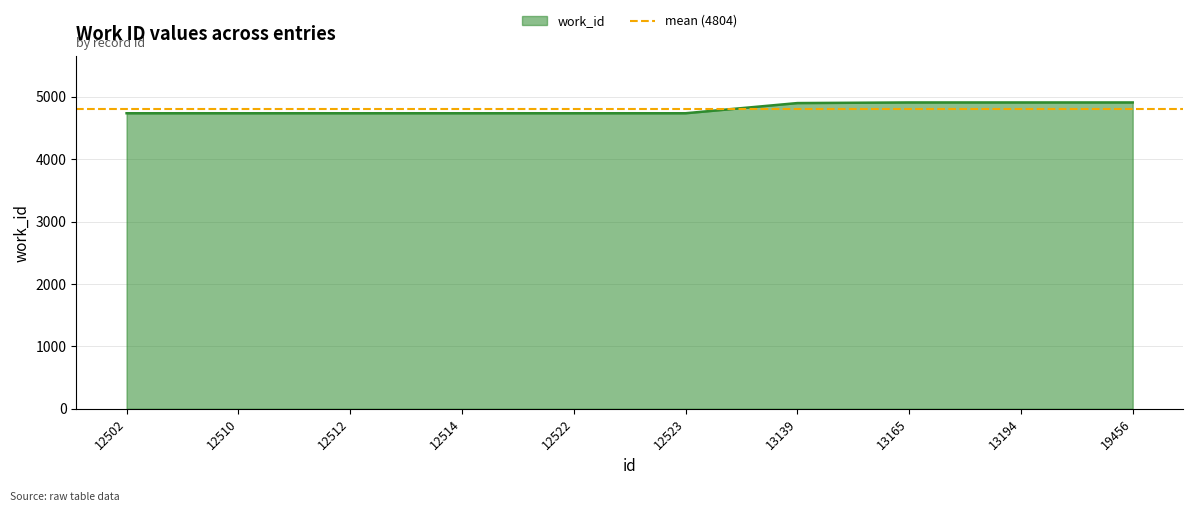

Reading left to right, list all the values displayed in this chart.

12502=4736	12510=4736	12512=4736	12514=4736	12522=4736	12523=4736	13139=4899	13165=4909	13194=4909	19456=4909